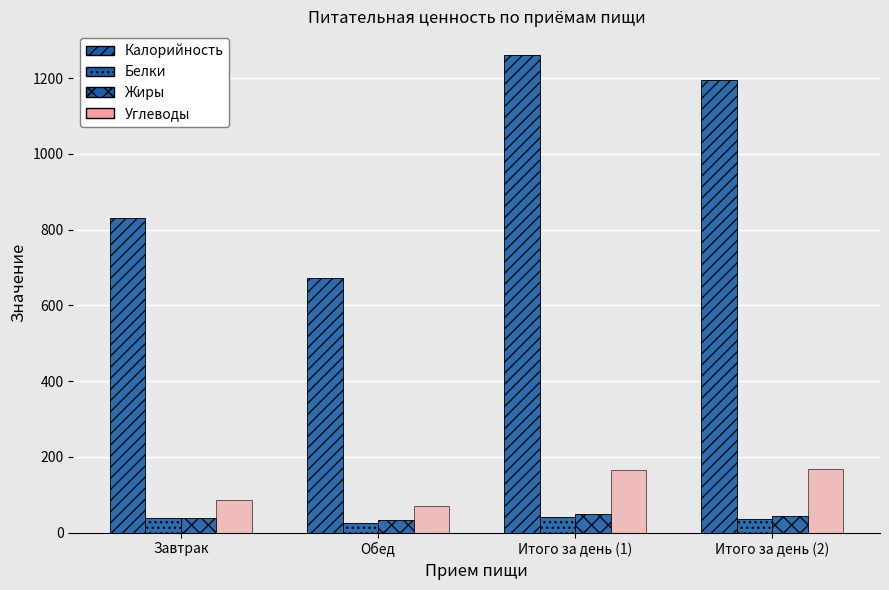

At which category is the sum across all series the highest?

Итого за день (1)